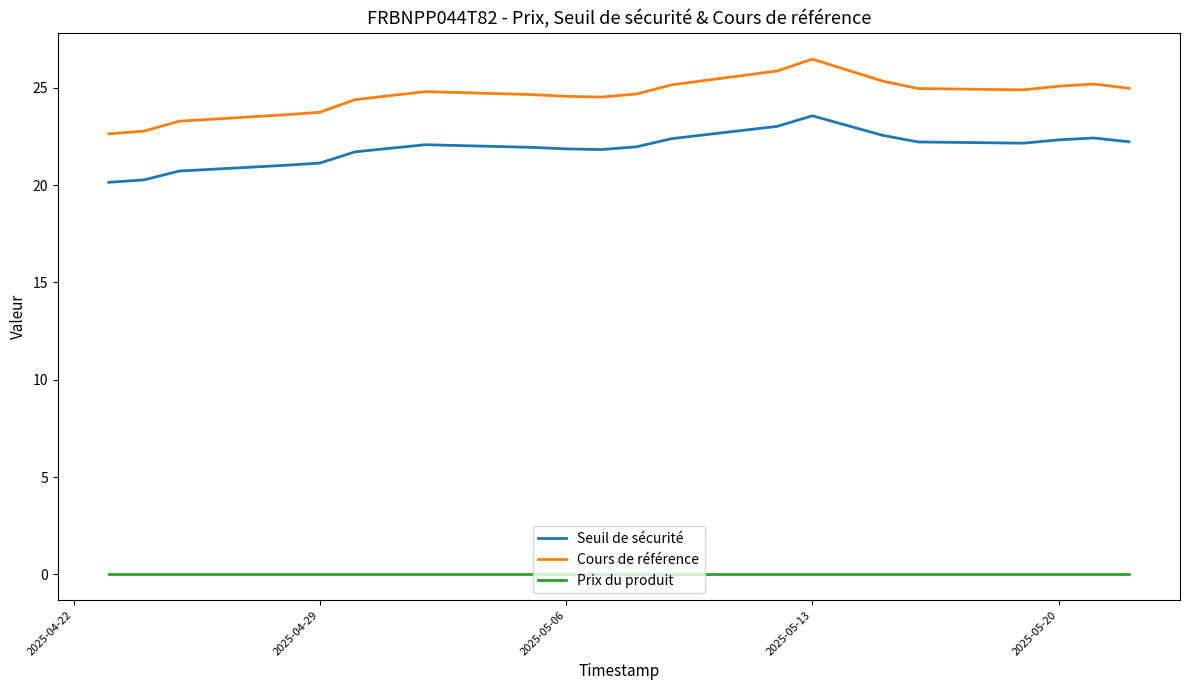

What are all the series names shown in the legend?

Seuil de sécurité, Cours de référence, Prix du produit